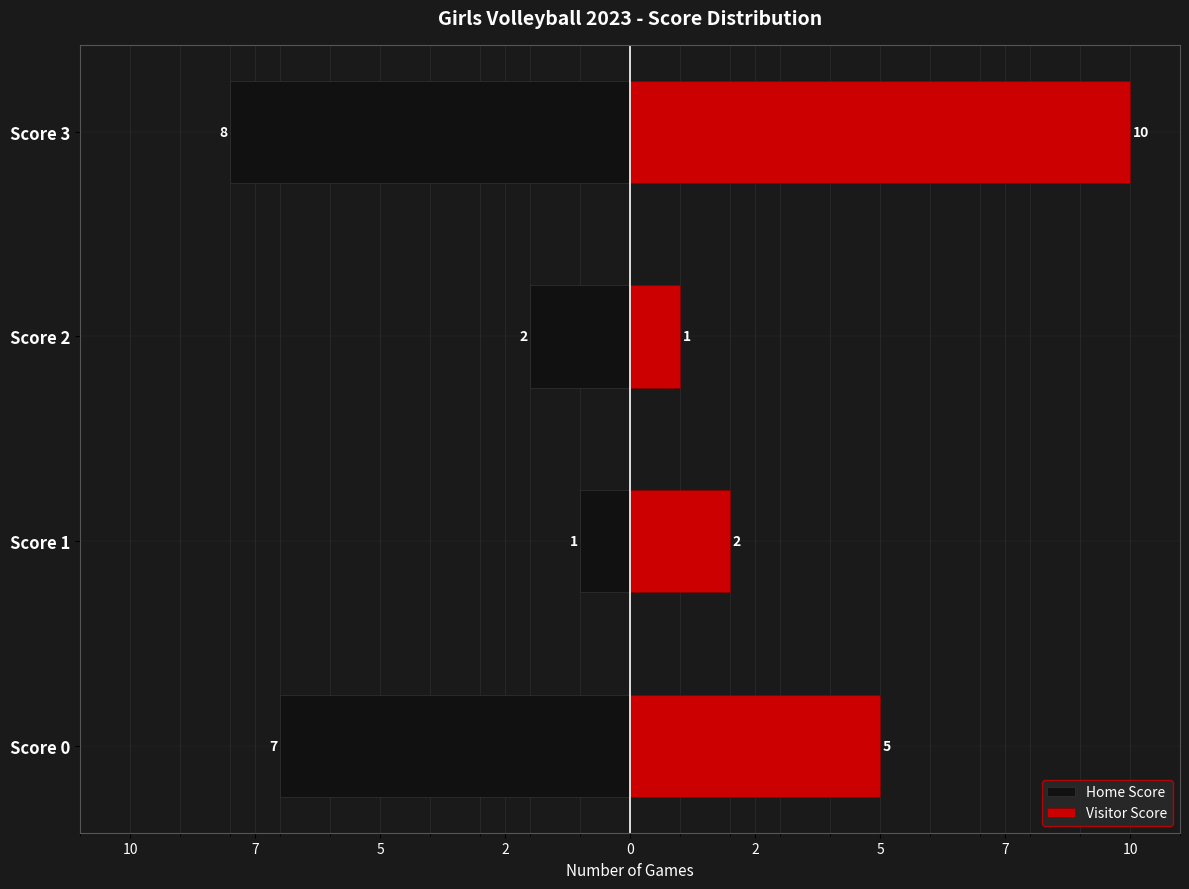

Does the chart contain any negative values?

Yes